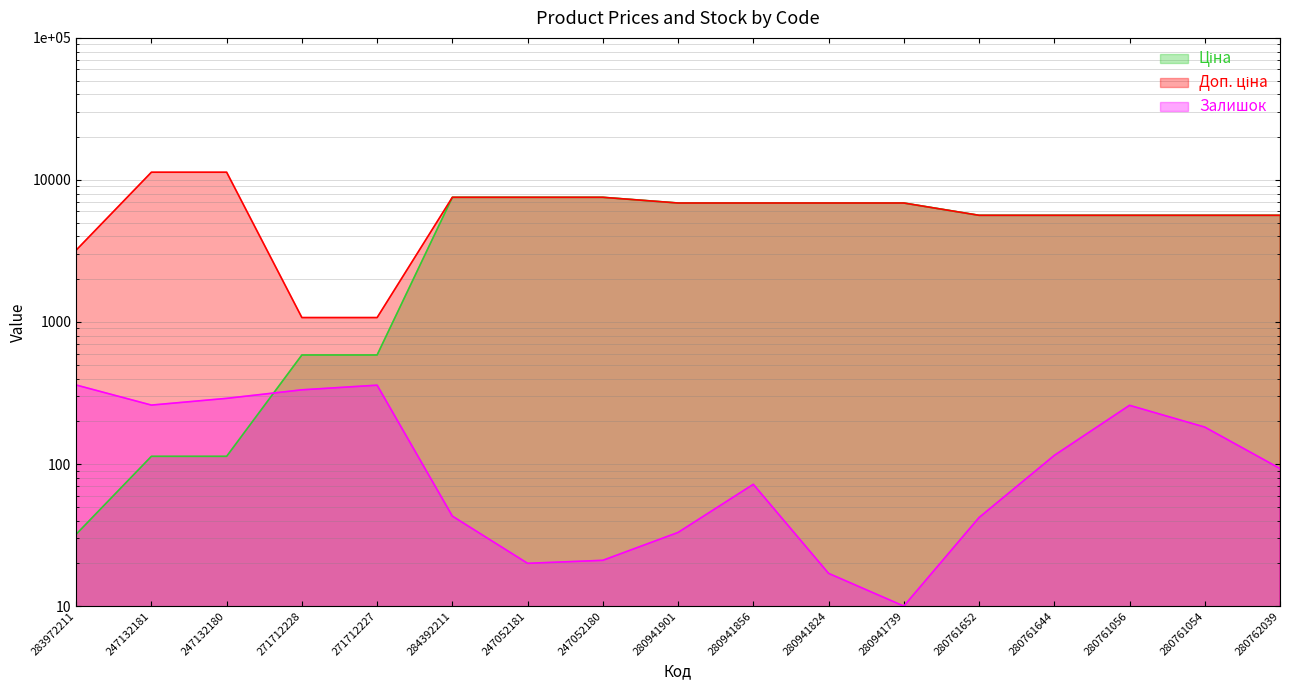

Which has a higher value, 280762039 or 280761644?

280762039